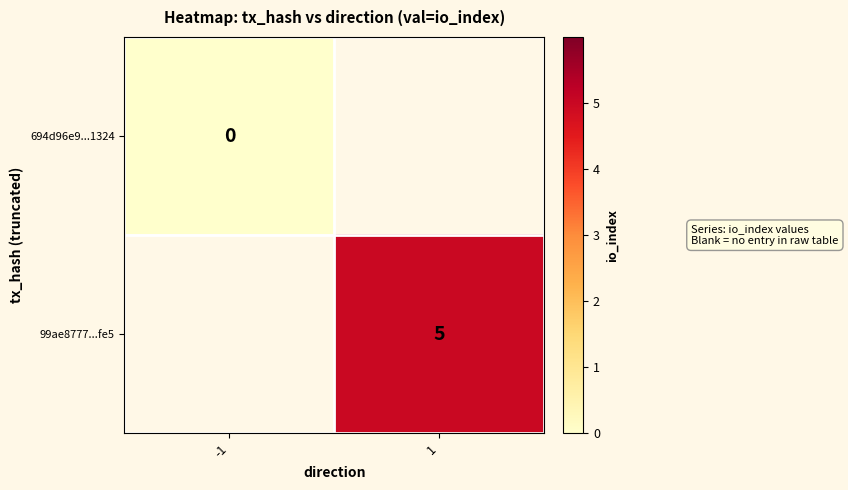

True or false: 99ae8777...fe5 has a value of 7 at 1.

False